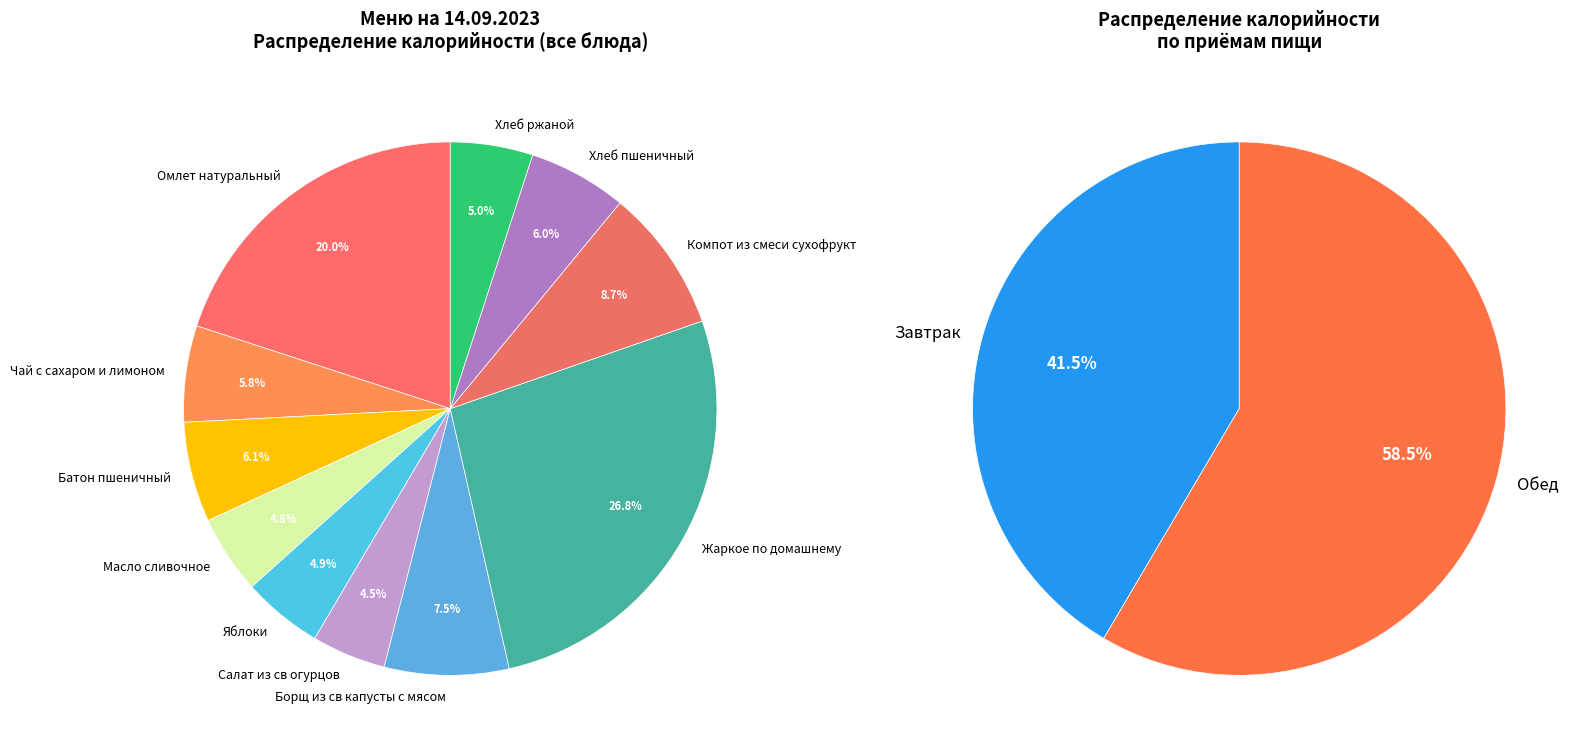

True or false: Борщ из св капусты с мясом accounts for 8% of the total.

True